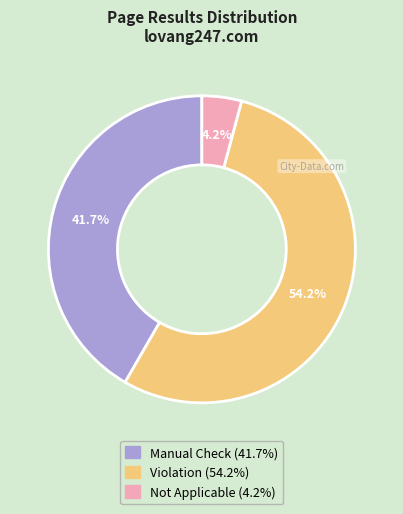

What is the majority slice?

Violation